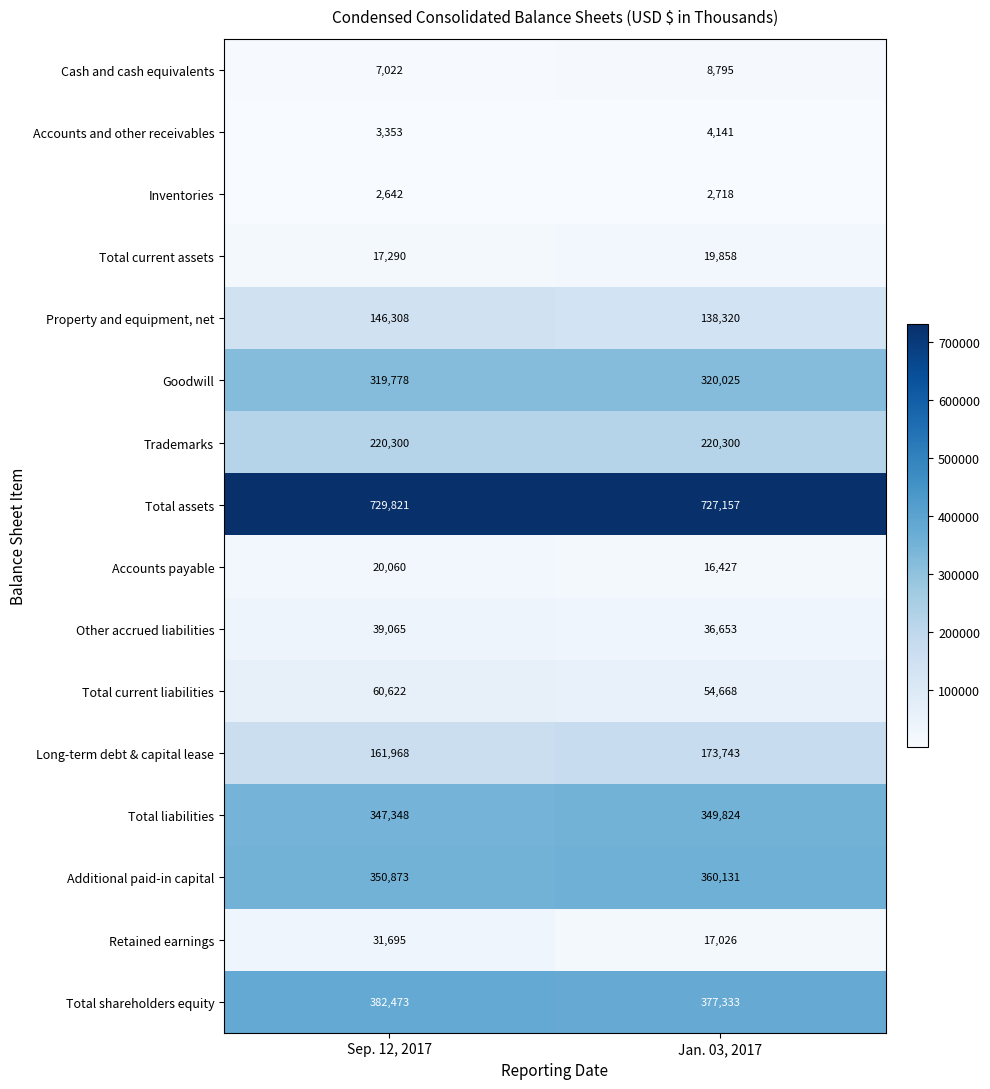

What is the smallest value displayed?

2642